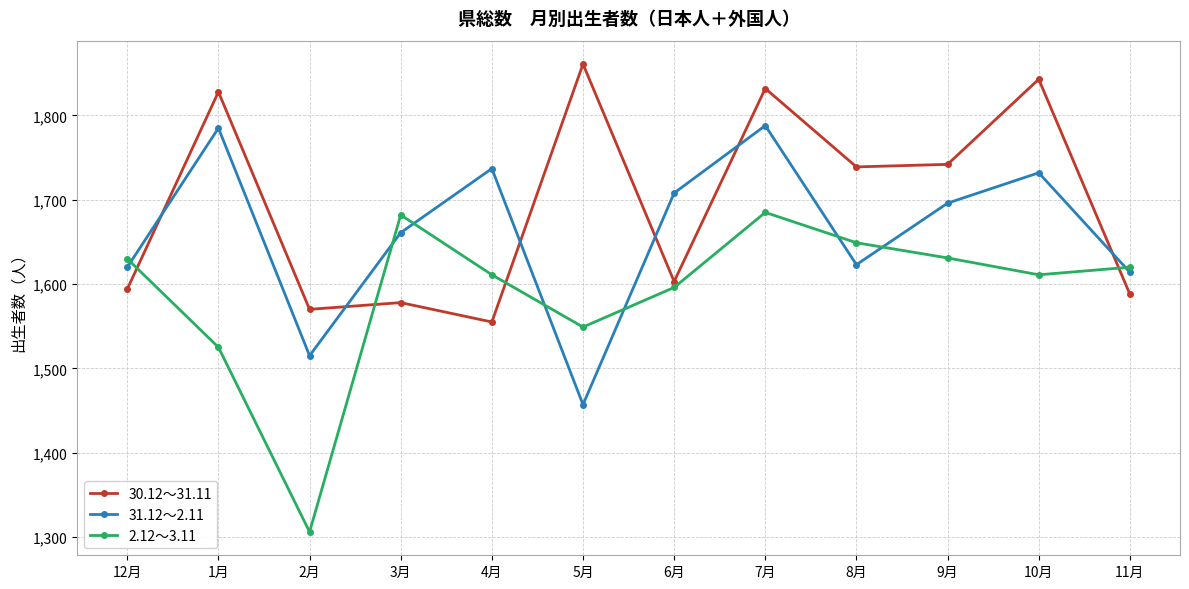

What is the spread (max minus min) of values at 7月?

147